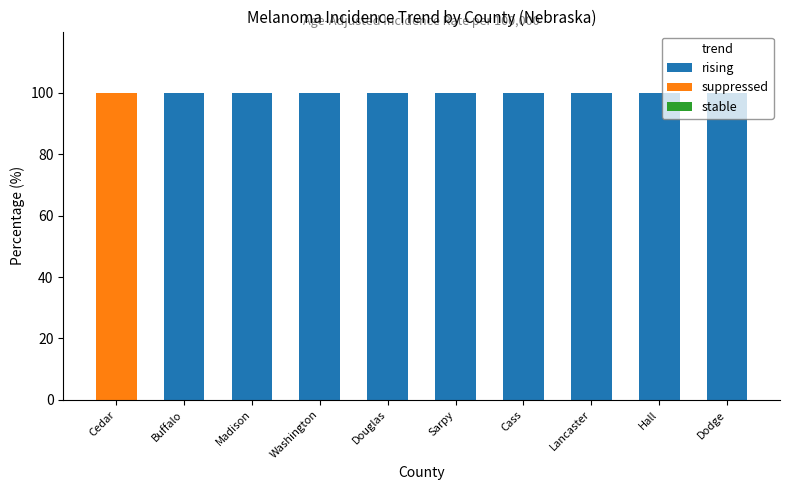

What value does the rising series have at Madison?

100